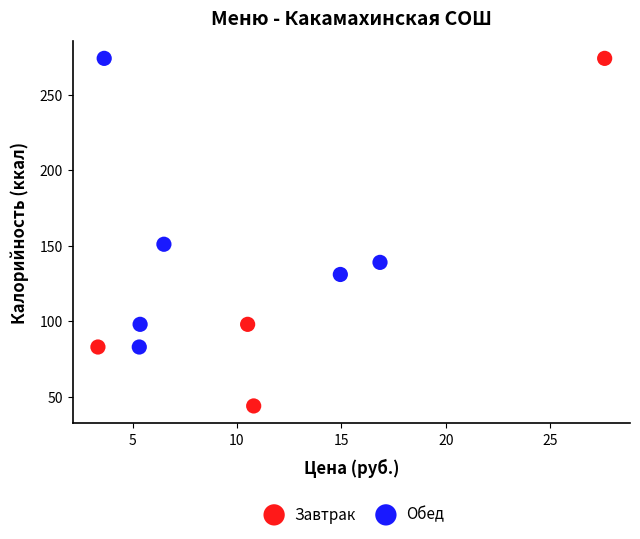

Which series has the largest Y range (max minus min)?

Завтрак